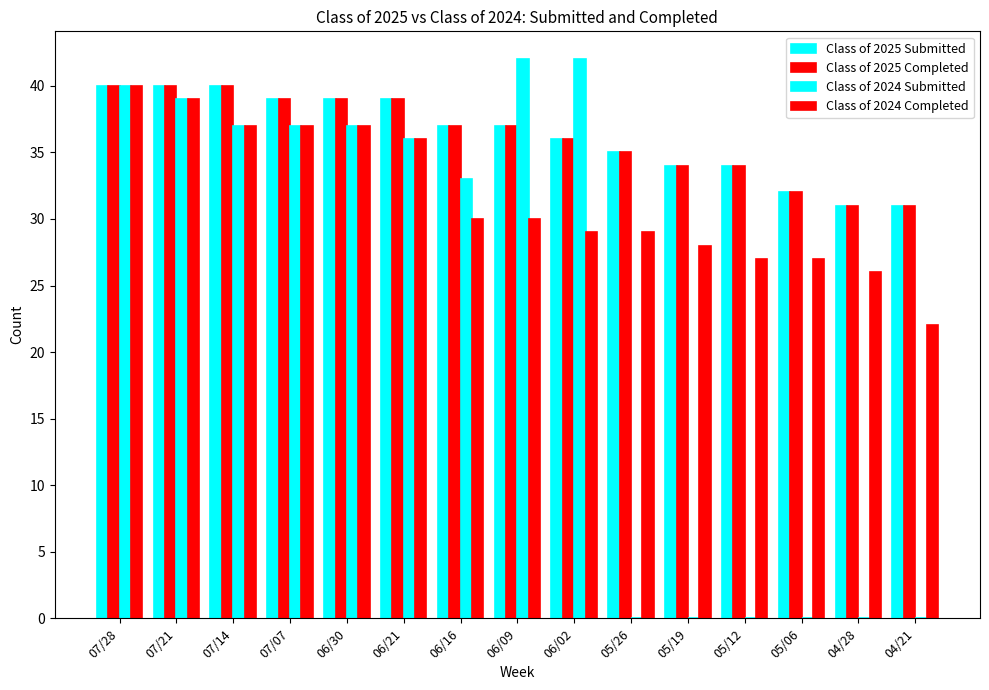

What is the label of the 12th bar from the left?

05/12